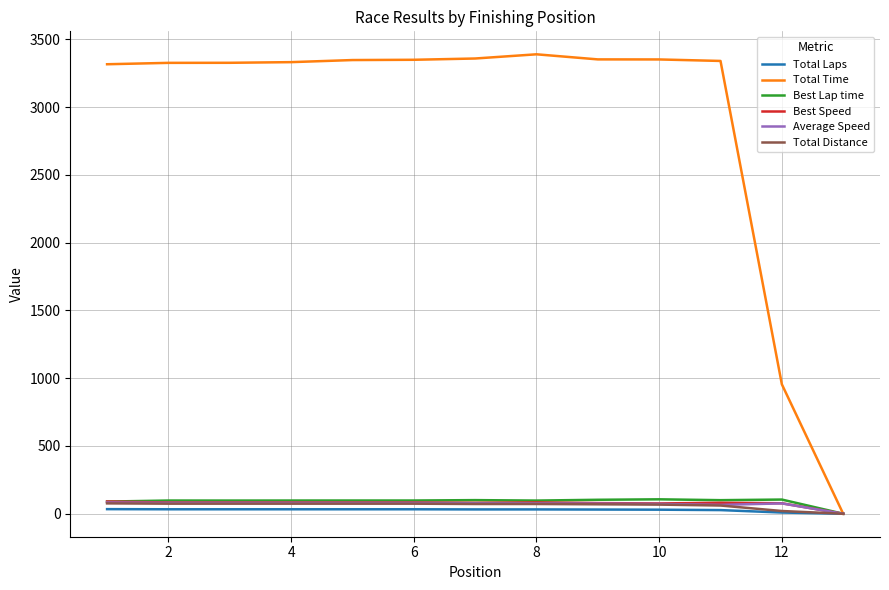

What is the highest value of the Total Distance series?

76.5